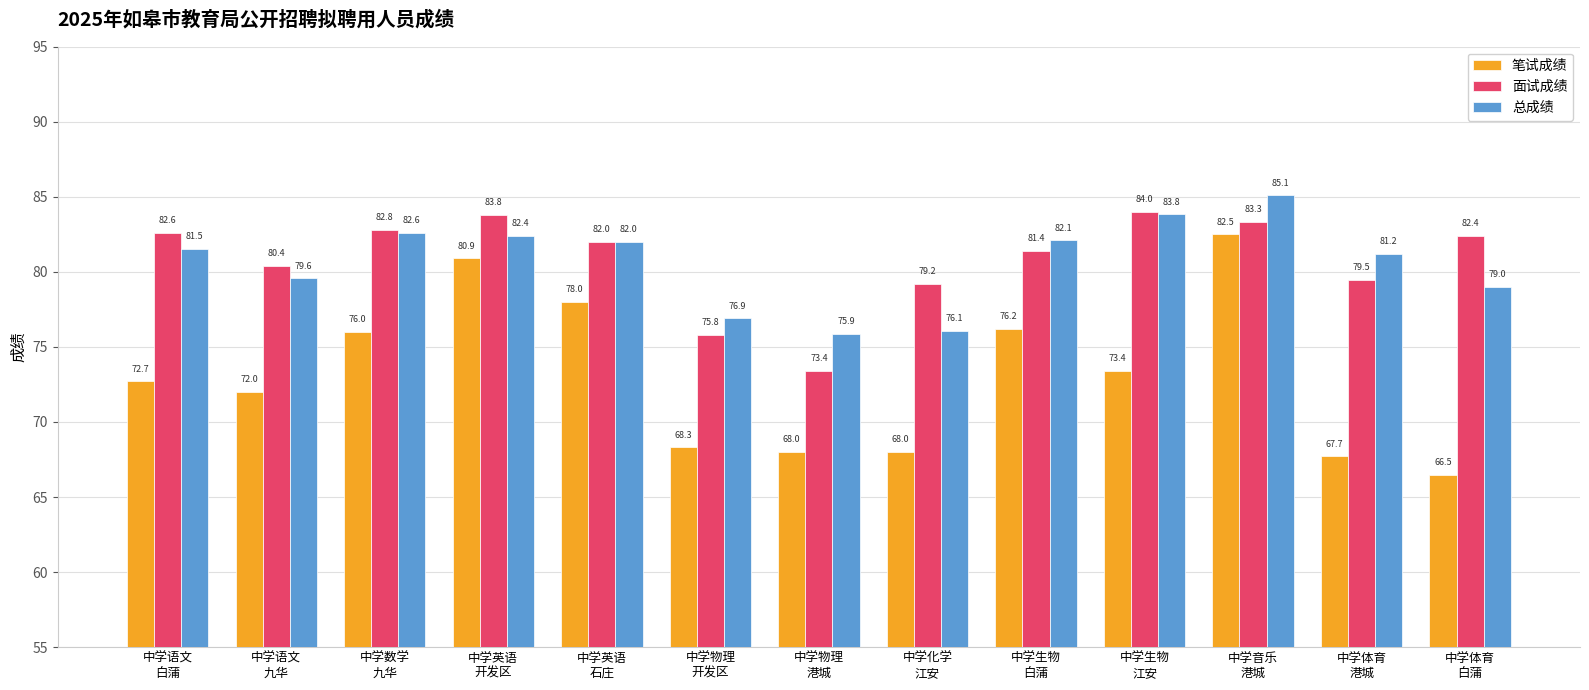

Which series changed the most between 中学英语
石庄 and 中学物理
港城?

笔试成绩